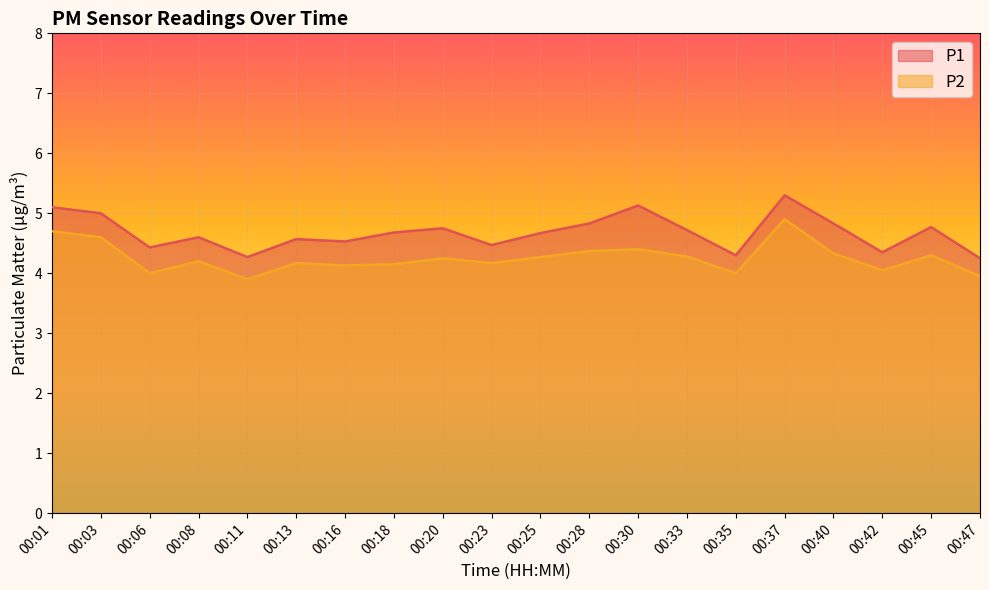

What is the sum of the P1 values at 00:06 and 00:40?

9.3